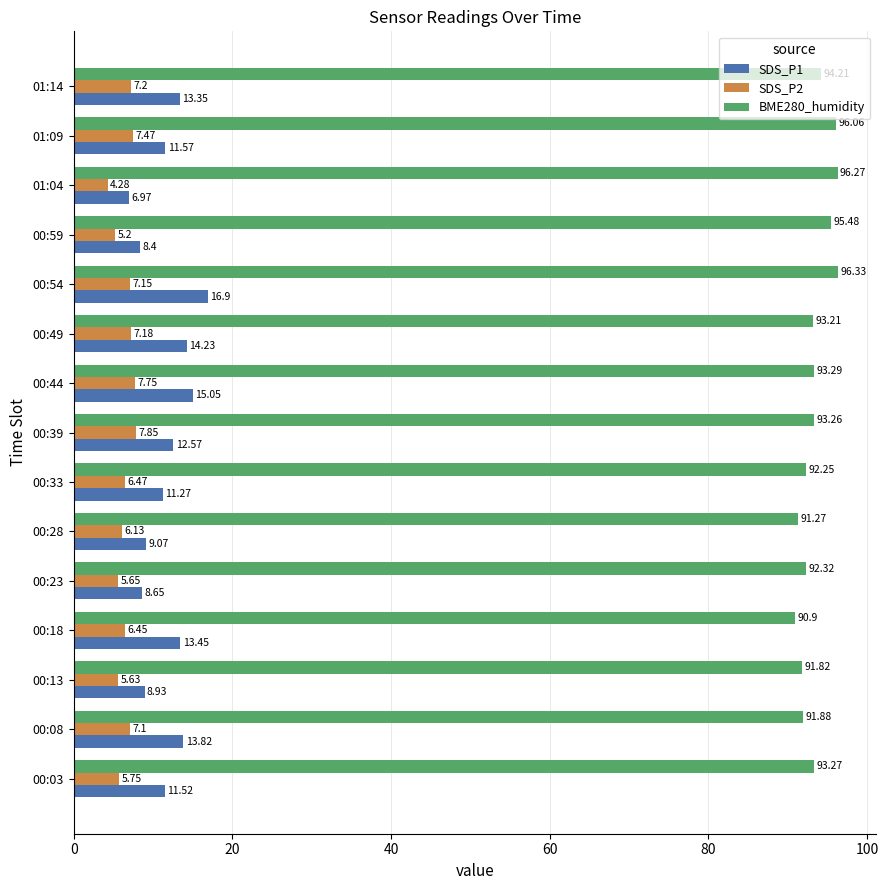

What is the difference between the maximum and minimum values in the SDS_P1 series?

9.9